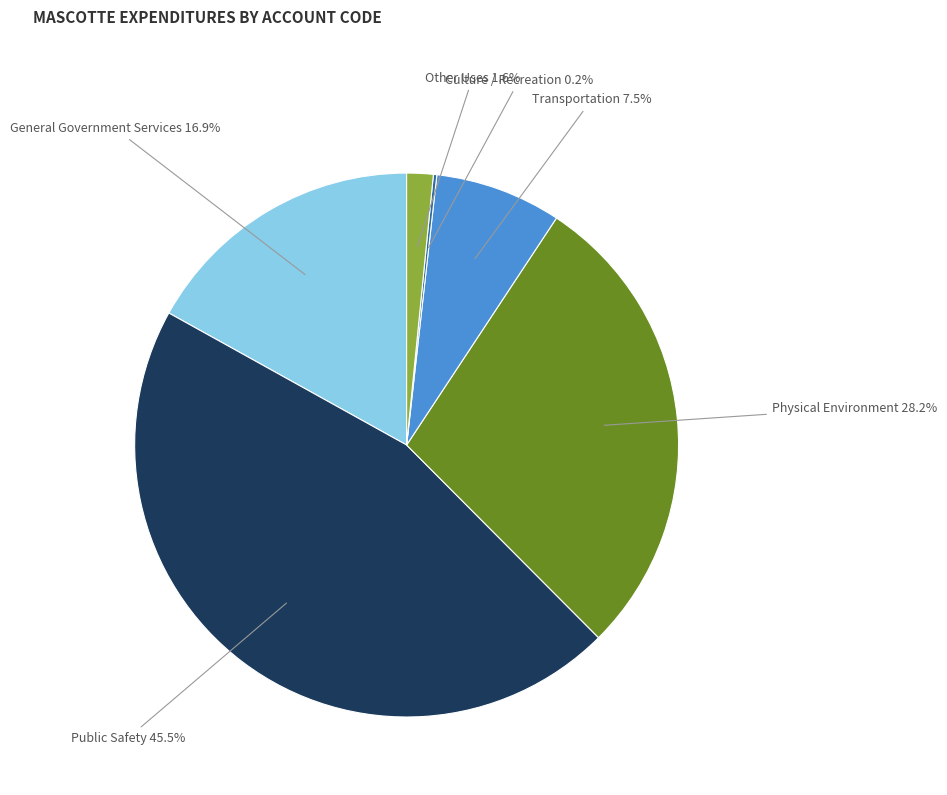

What is the ratio of the value at General Government Services to the value at Transportation?

2.3